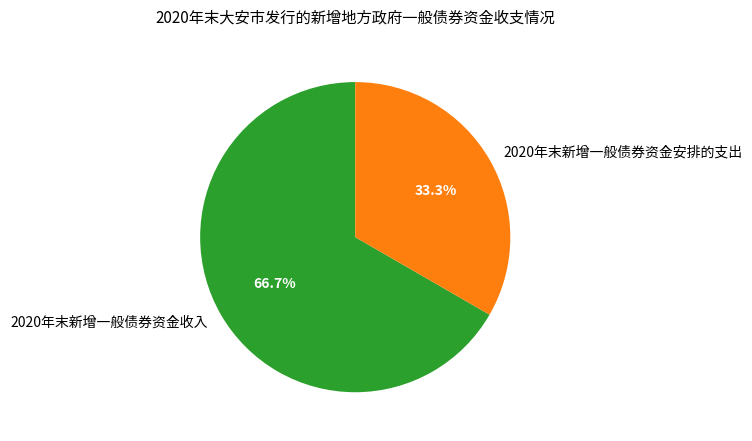

What portion of the pie excludes 2020年末新增一般债券资金安排的支出?

66.7%